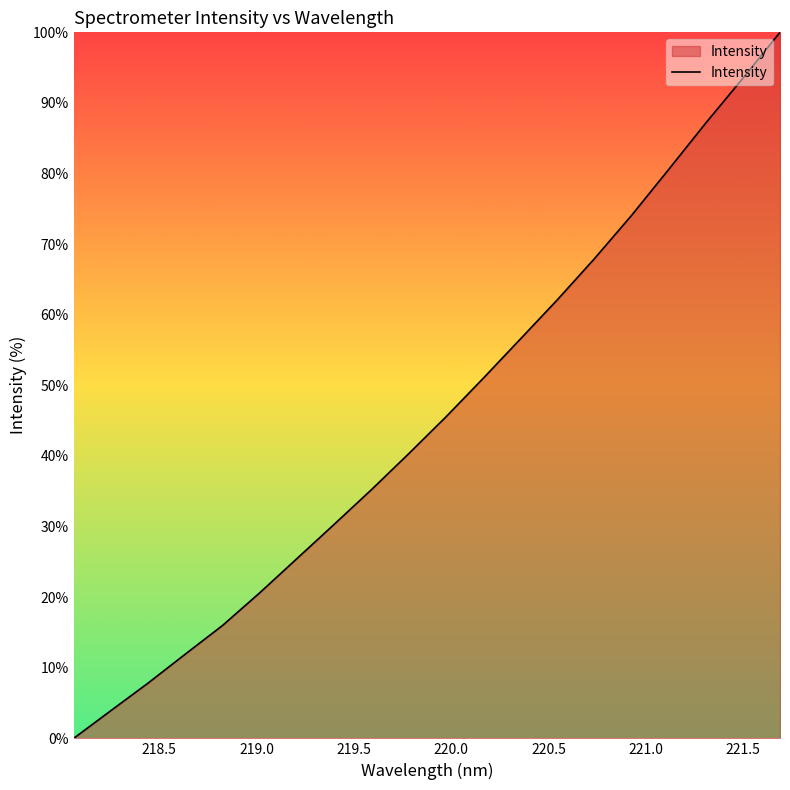

What is the difference between the maximum and minimum values?

100.0